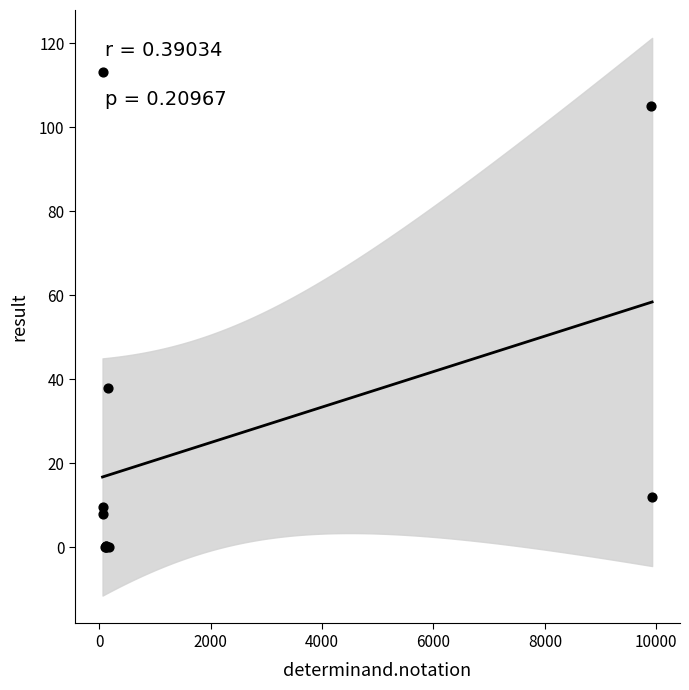

What Y value in the scatter plot is closest to 56?

38.0